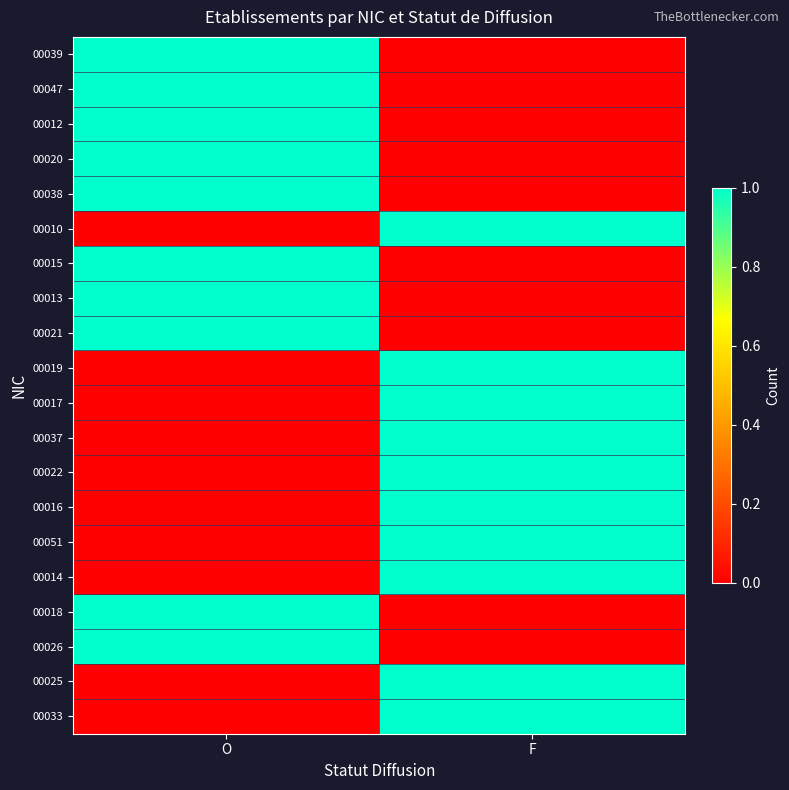

Reading left to right, list all the values displayed in this chart.

00039: O=1	F=0
00047: O=1	F=0
00012: O=1	F=0
00020: O=1	F=0
00038: O=1	F=0
00010: O=0	F=1
00015: O=1	F=0
00013: O=1	F=0
00021: O=1	F=0
00019: O=0	F=1
00017: O=0	F=1
00037: O=0	F=1
00022: O=0	F=1
00016: O=0	F=1
00051: O=0	F=1
00014: O=0	F=1
00018: O=1	F=0
00026: O=1	F=0
00025: O=0	F=1
00033: O=0	F=1